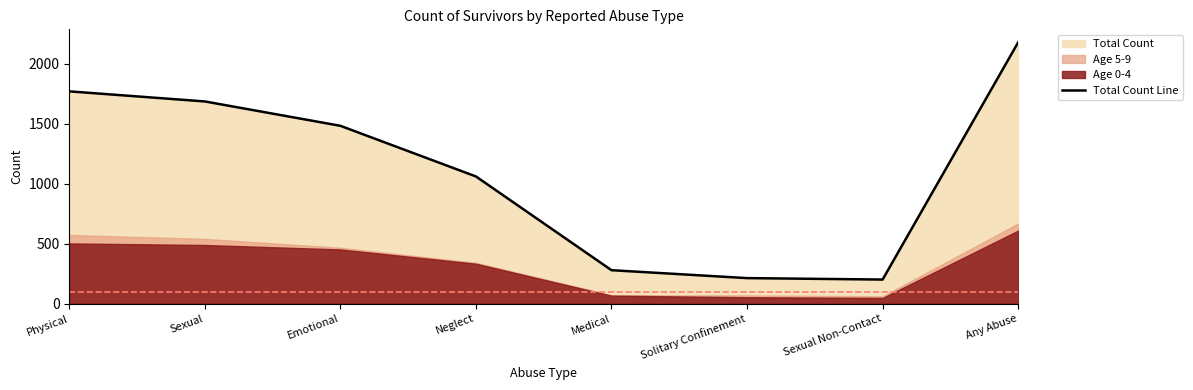

Read the value at Physical.

1769